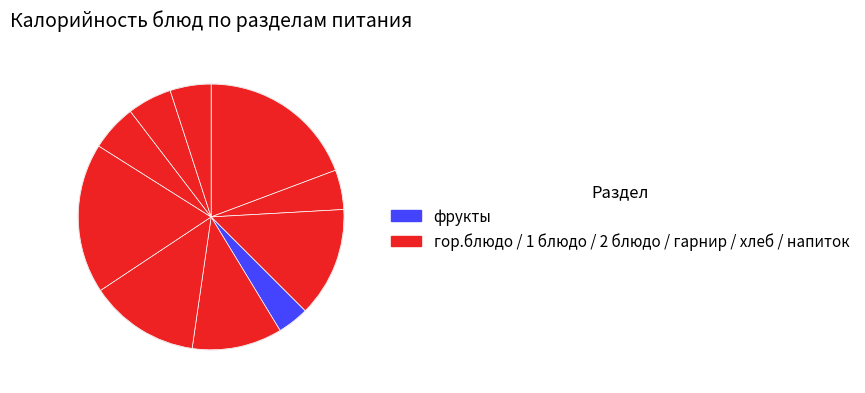

To the nearest percent, what is the average slice percentage?

10%